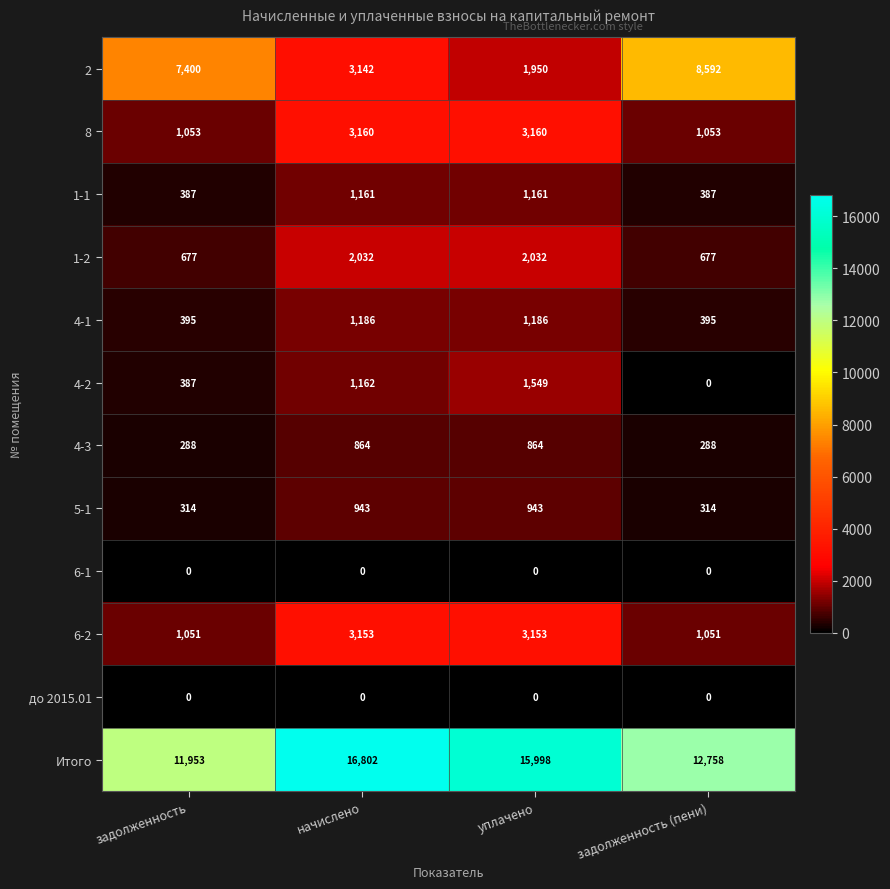

Rank the categories by 4-2 value from lowest to highest.

задолженность (пени), задолженность, начислено, уплачено